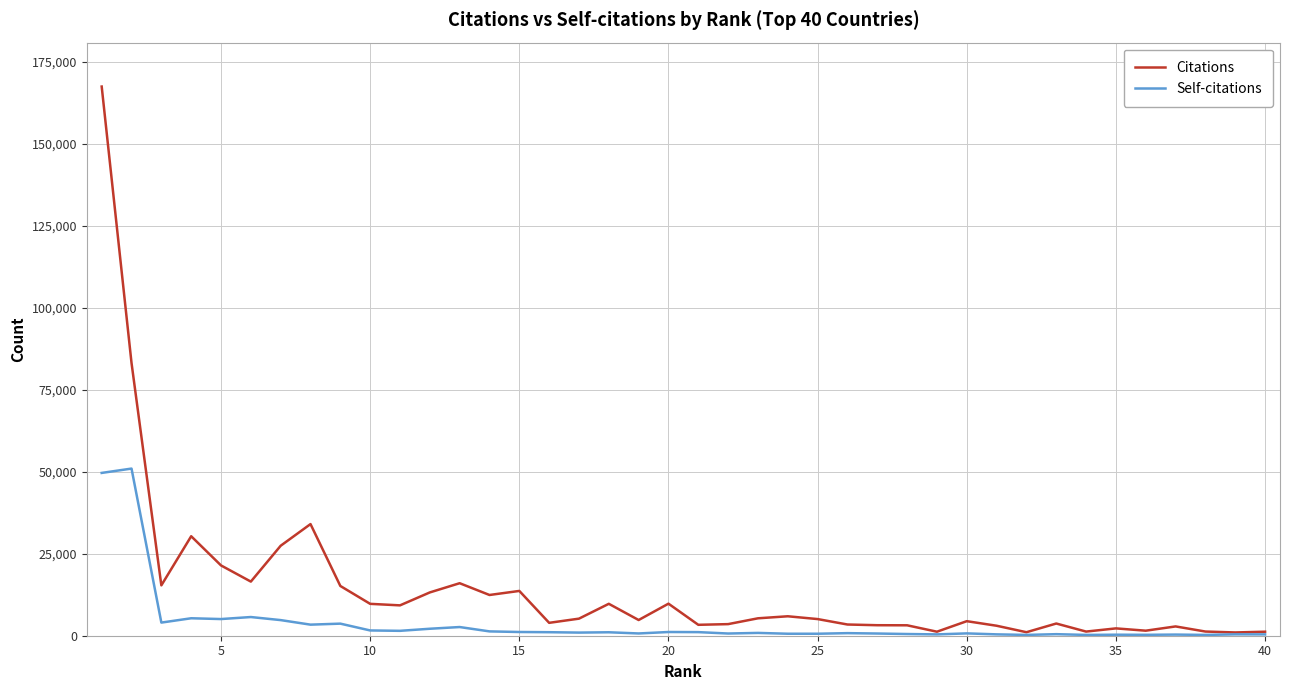

Rank the series by their maximum value, from lowest to highest.

Self-citations, Citations